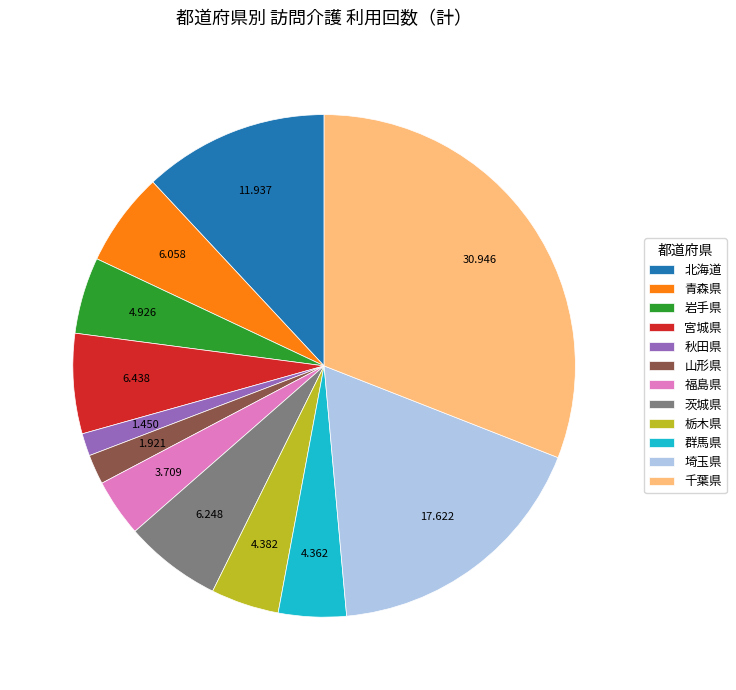

Does any single category account for the majority?

No